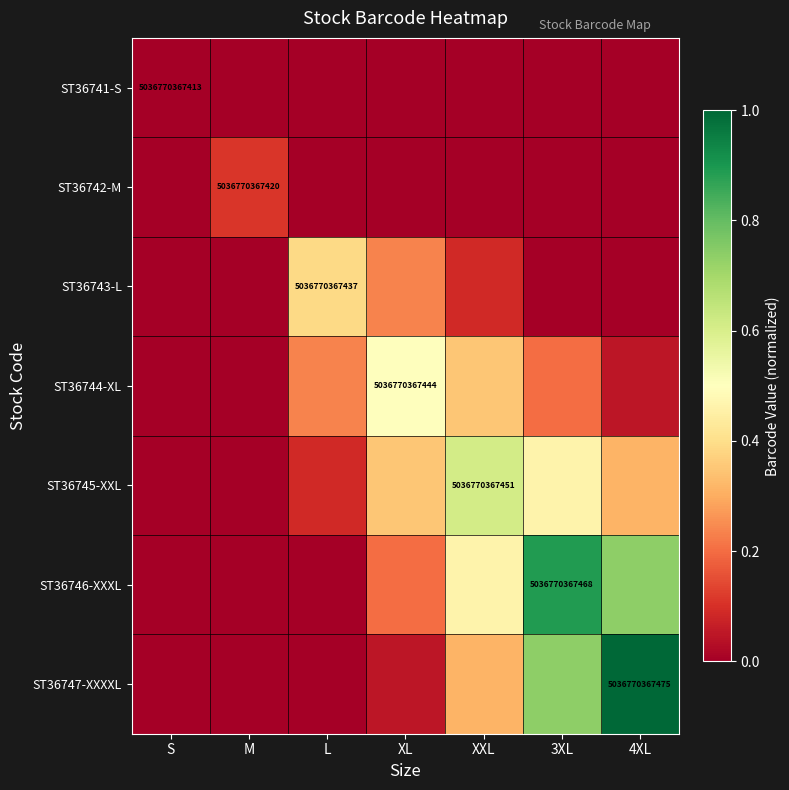

Is the value of ST36743-L at S greater than the value of ST36742-M at 4XL?

No